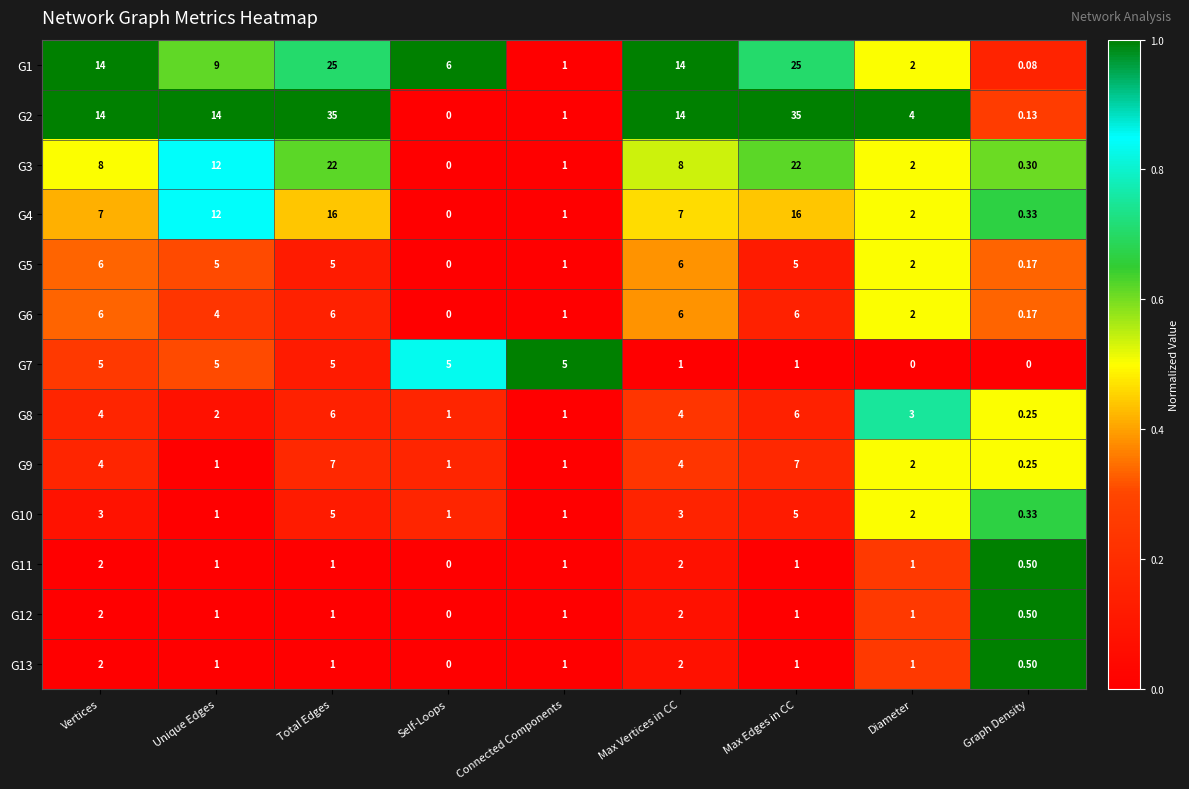

Is the value of G7 at Diameter greater than the value of G9 at Max Edges in CC?

No